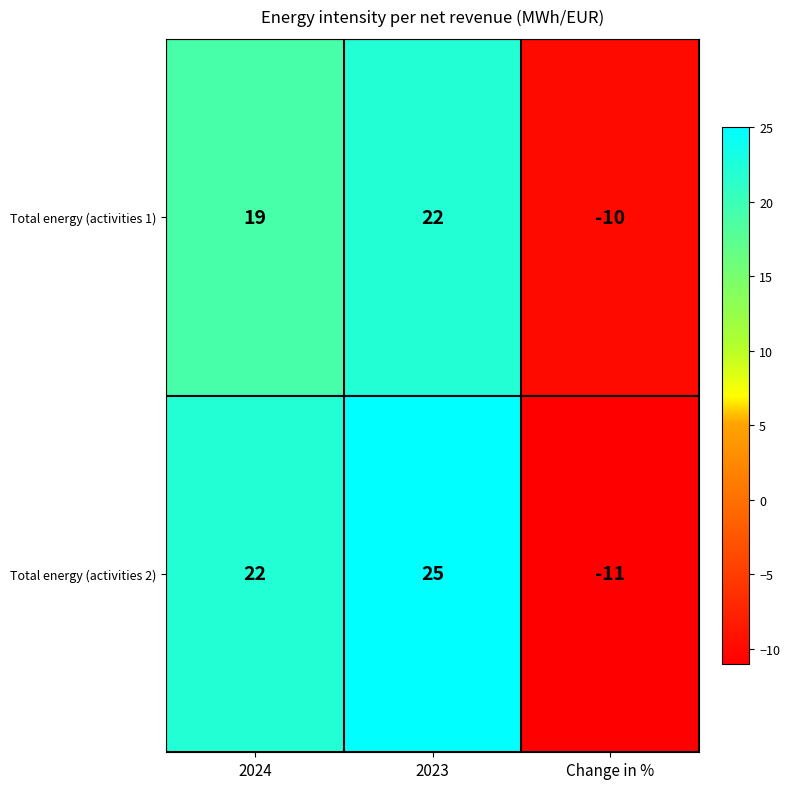

Is it true that Total energy (activities 1) equals 35 at 2023?

False